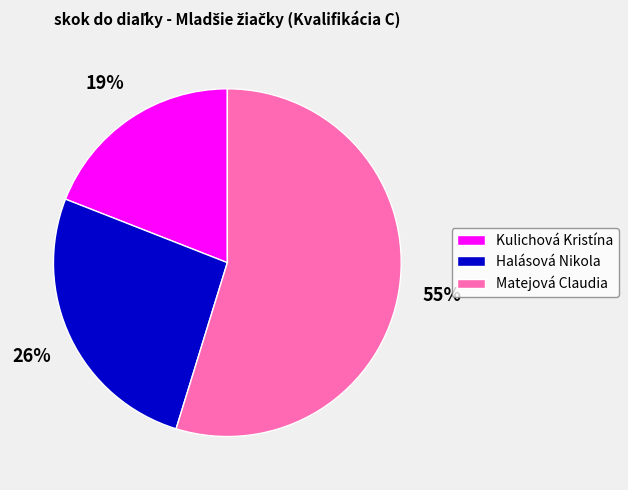

What is the largest slice in the pie chart?

Matejová Claudia